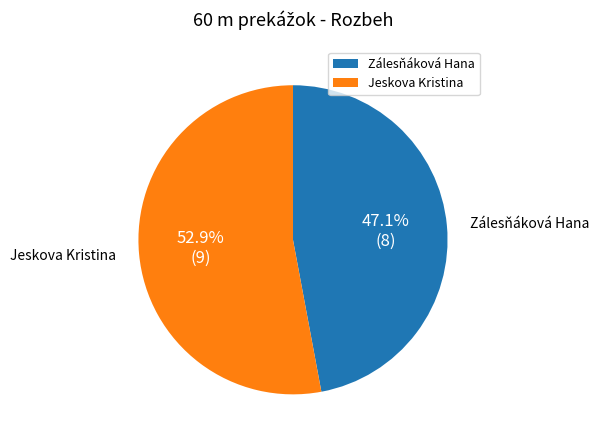

Approximately how many times larger is the value at Zálesňáková Hana compared to Jeskova Kristina?

0.9